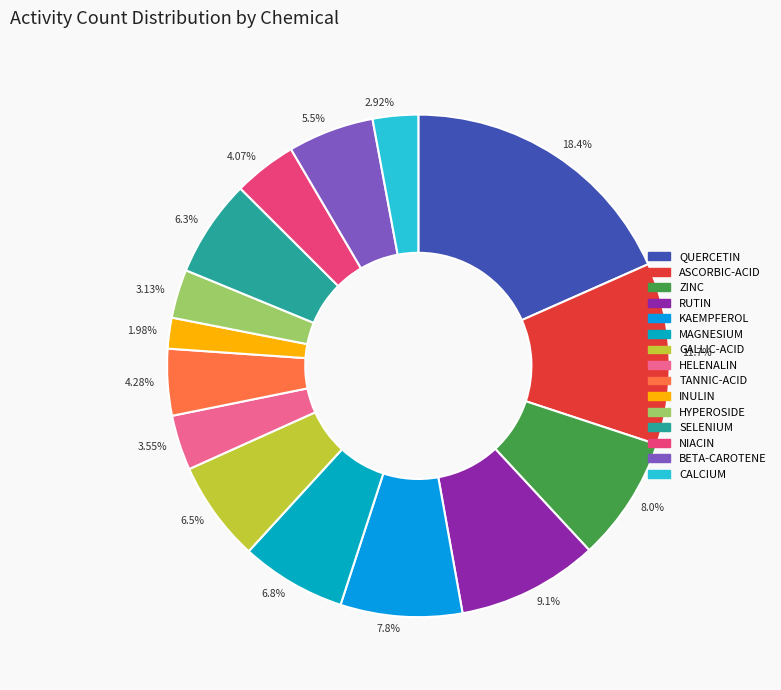

What percentage is the SELENIUM slice, to the nearest percent?

6%